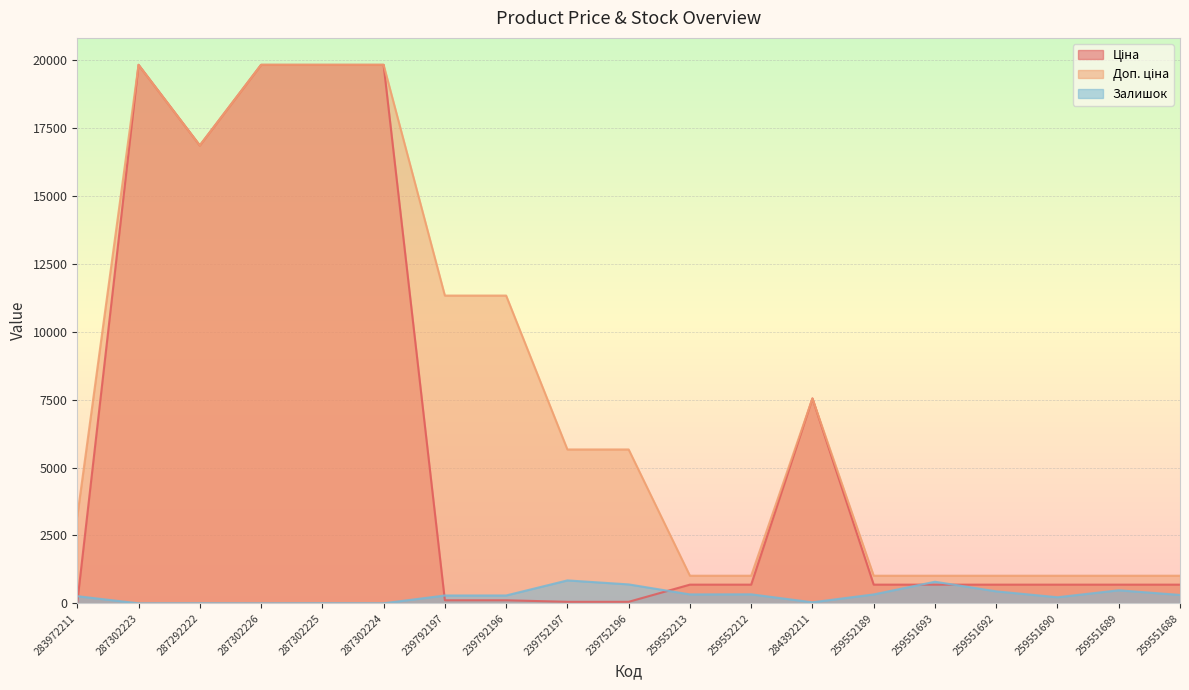

What is the label of the 3rd point from the left?

287292222